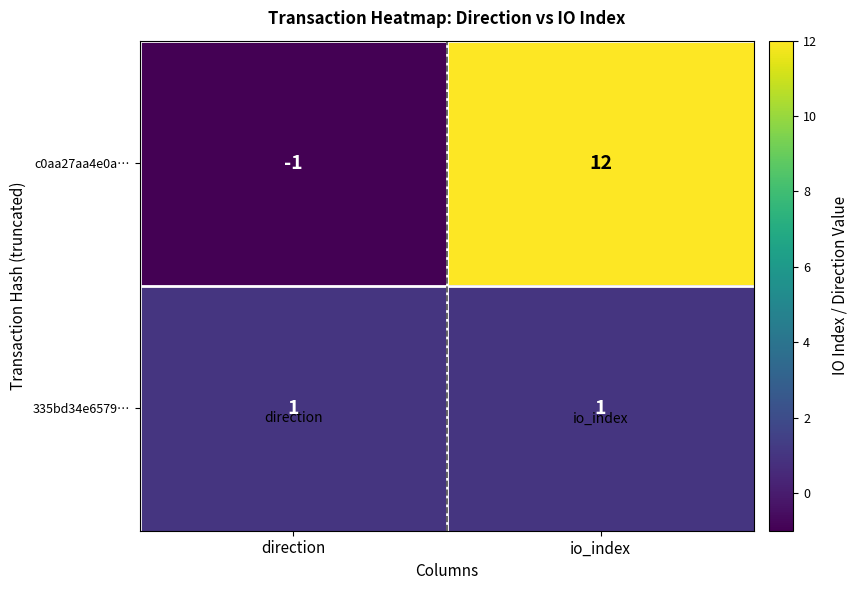

Rank the series by their maximum value, from highest to lowest.

c0aa27aa4e0a…, 335bd34e6579…